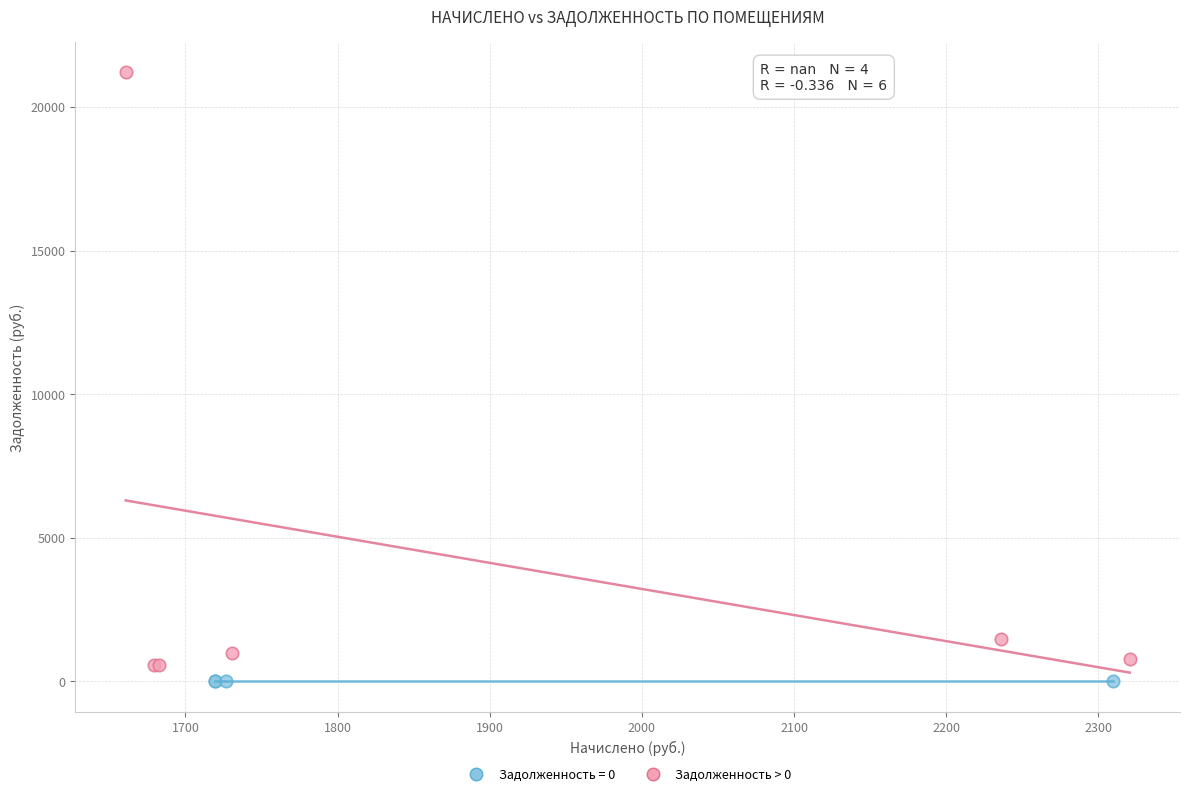

Which series reaches the maximum Y coordinate?

Задолженность > 0